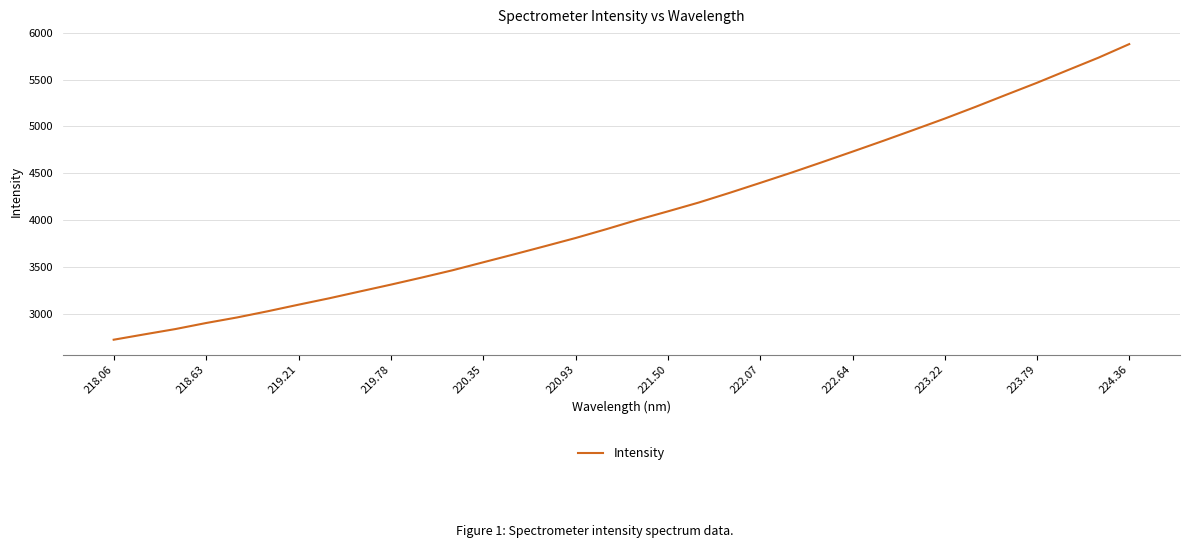

What is the minimum value shown in the chart?

2720.0